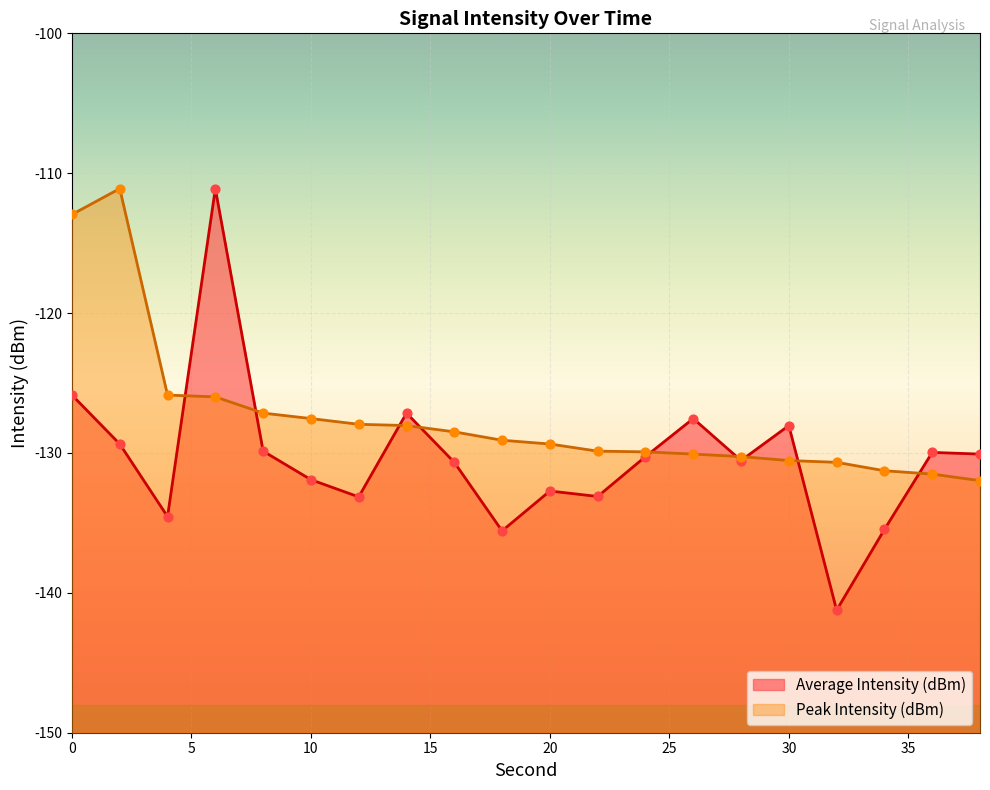

What is the change in value from 2 to 14?

+2.2